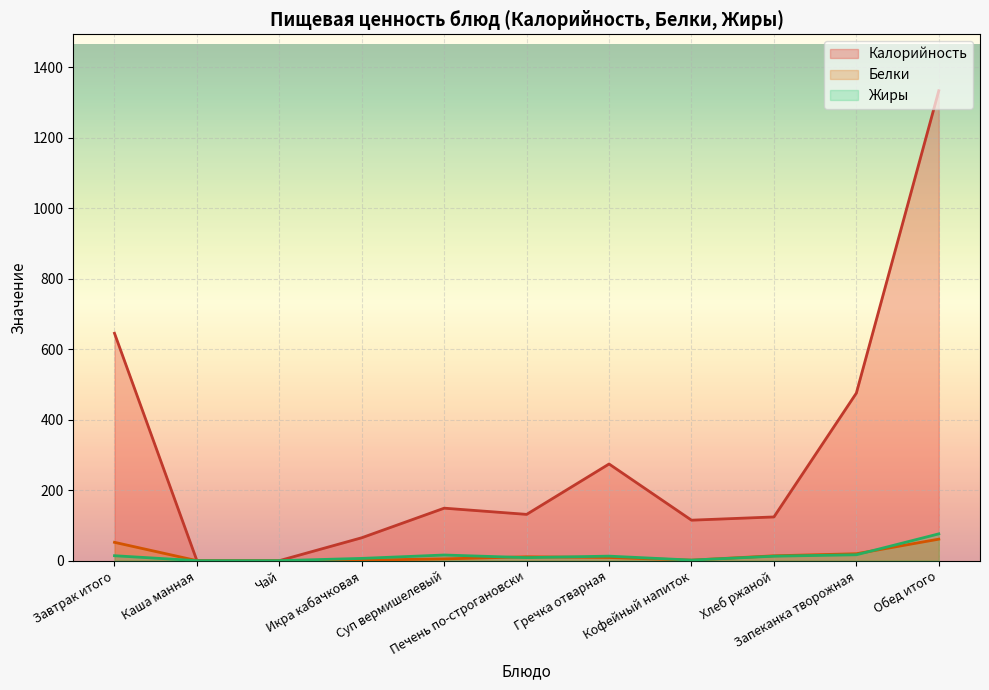

At Каша манная, list the series in order from smallest to largest.

Калорийность, Белки, Жиры